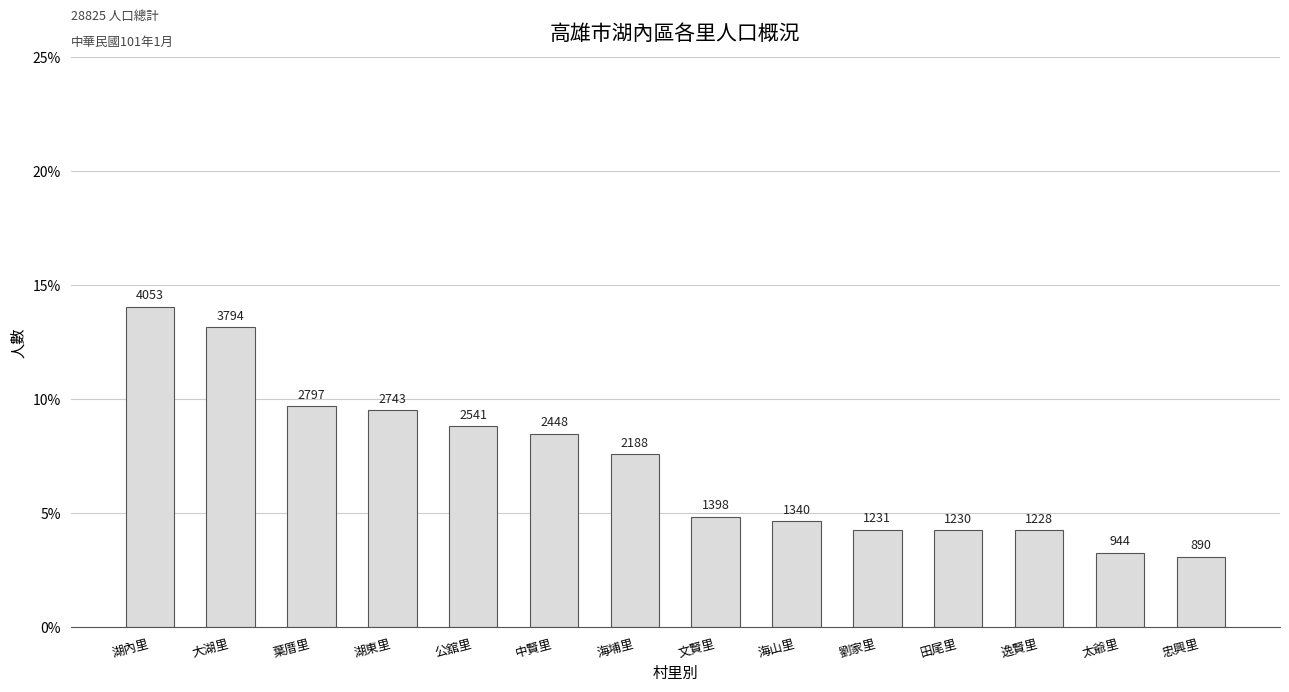

Rank the categories by value from lowest to highest.

忠興里, 太爺里, 逸賢里, 田尾里, 劉家里, 海山里, 文賢里, 海埔里, 中賢里, 公舘里, 湖東里, 葉厝里, 大湖里, 湖內里